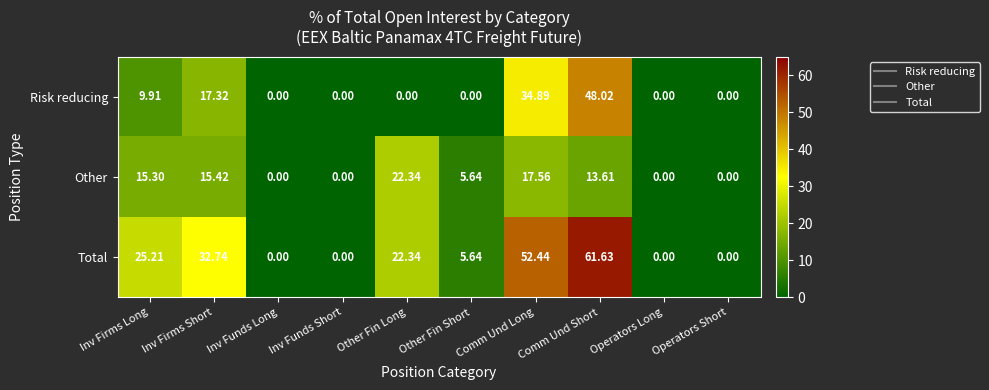

Between Other Fin Long and Comm Und Long, which series saw the biggest shift?

Risk reducing